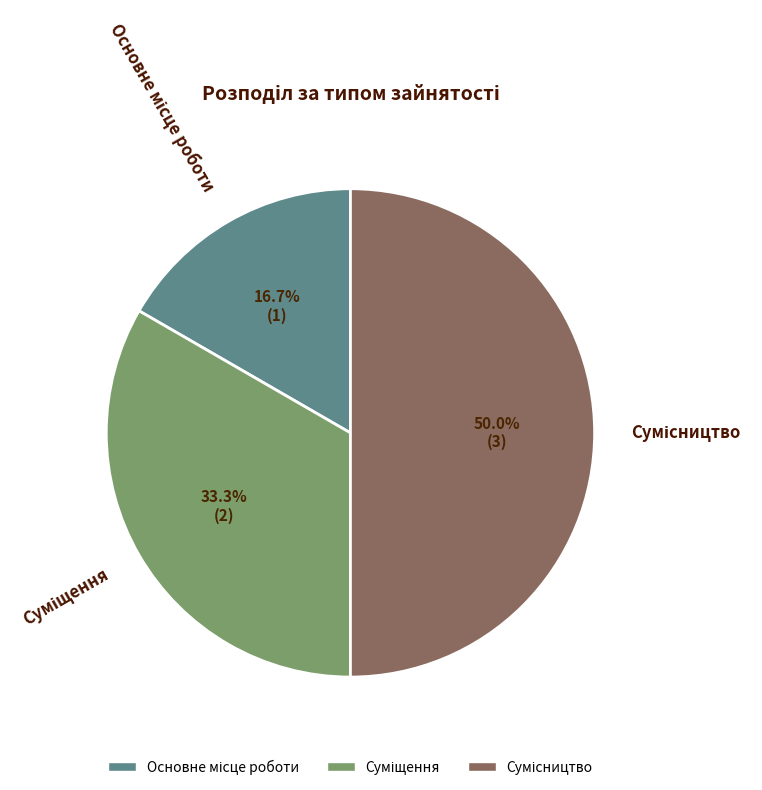

Do Сумісництво and Основне місце роботи together represent more than half of the pie?

Yes